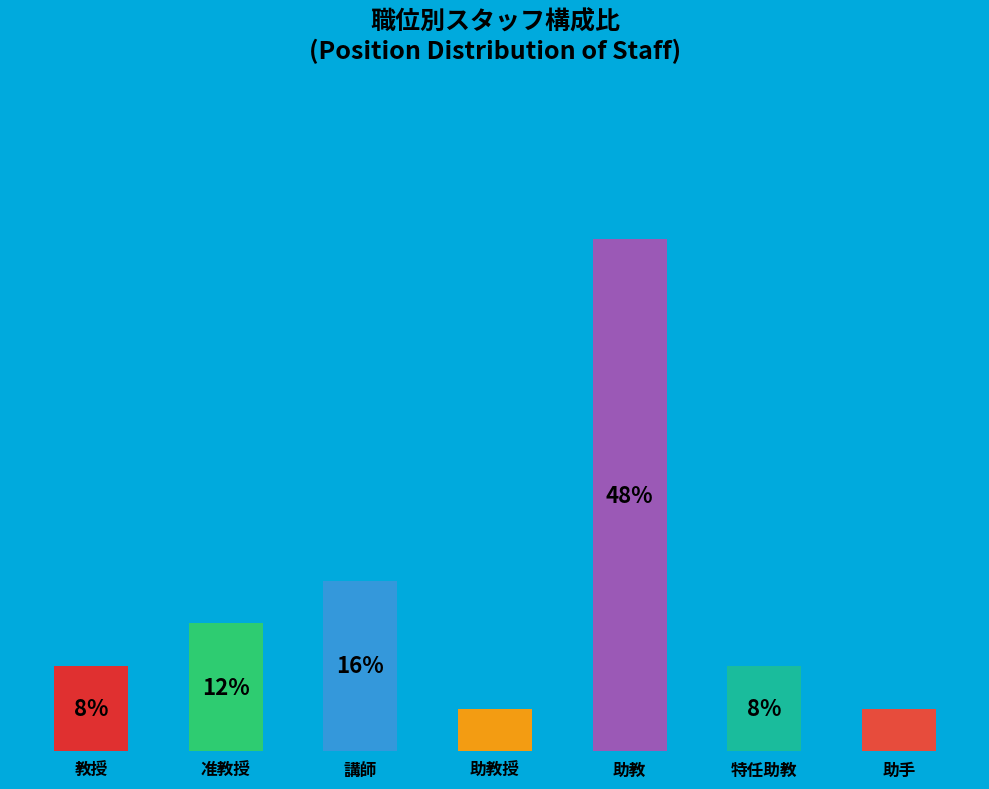

Which category has the highest value across all series?

助教